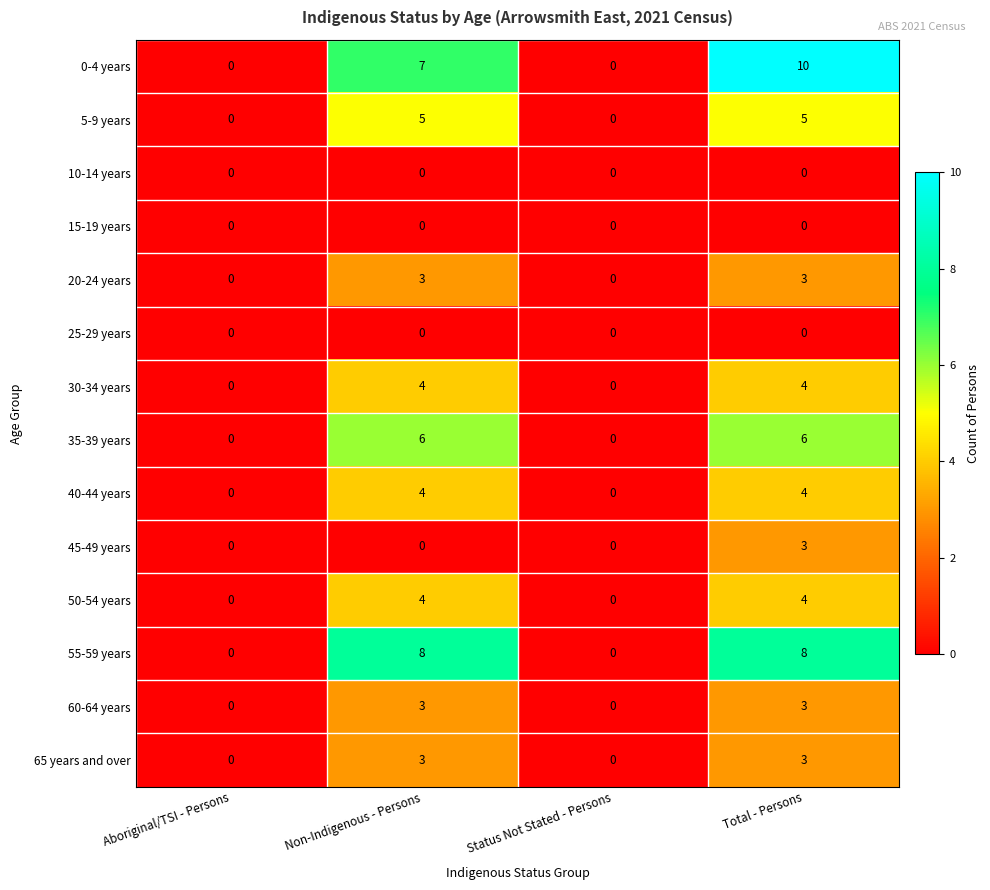

Count the 45-49 years values in the range 0 to 3.

4